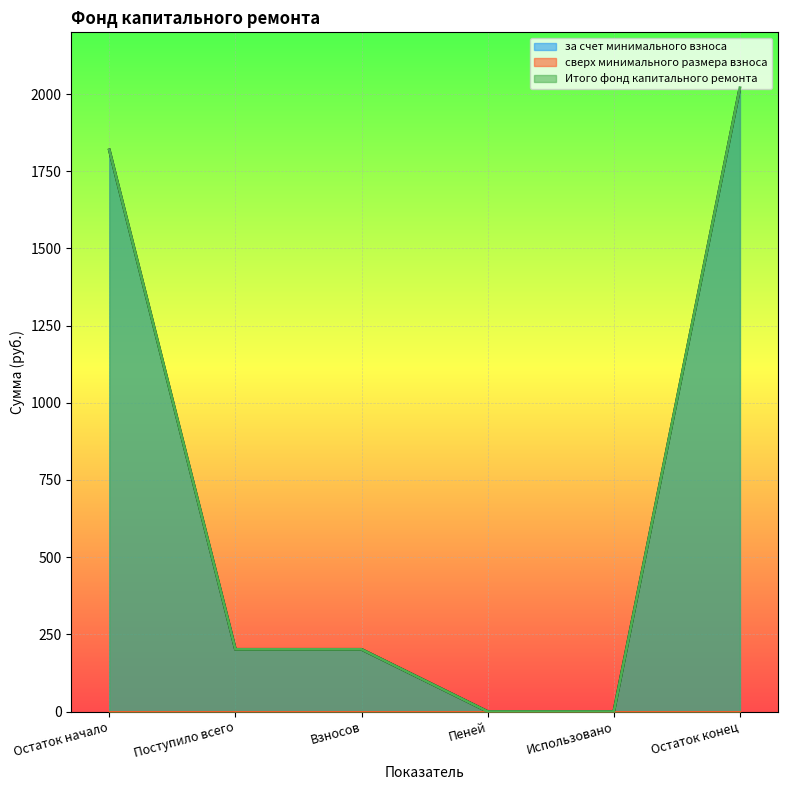

How many categories are shown in the chart?

6